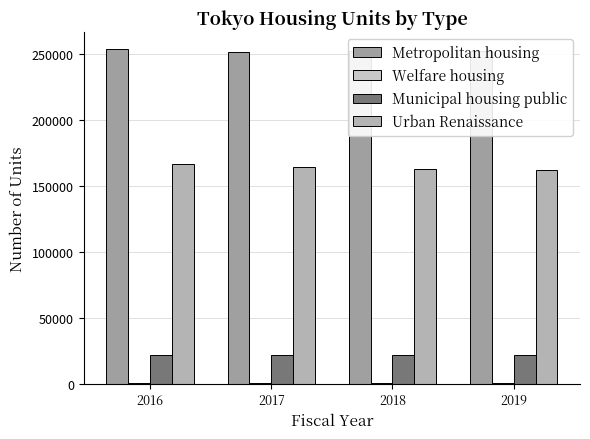

Are the bars horizontal?

No